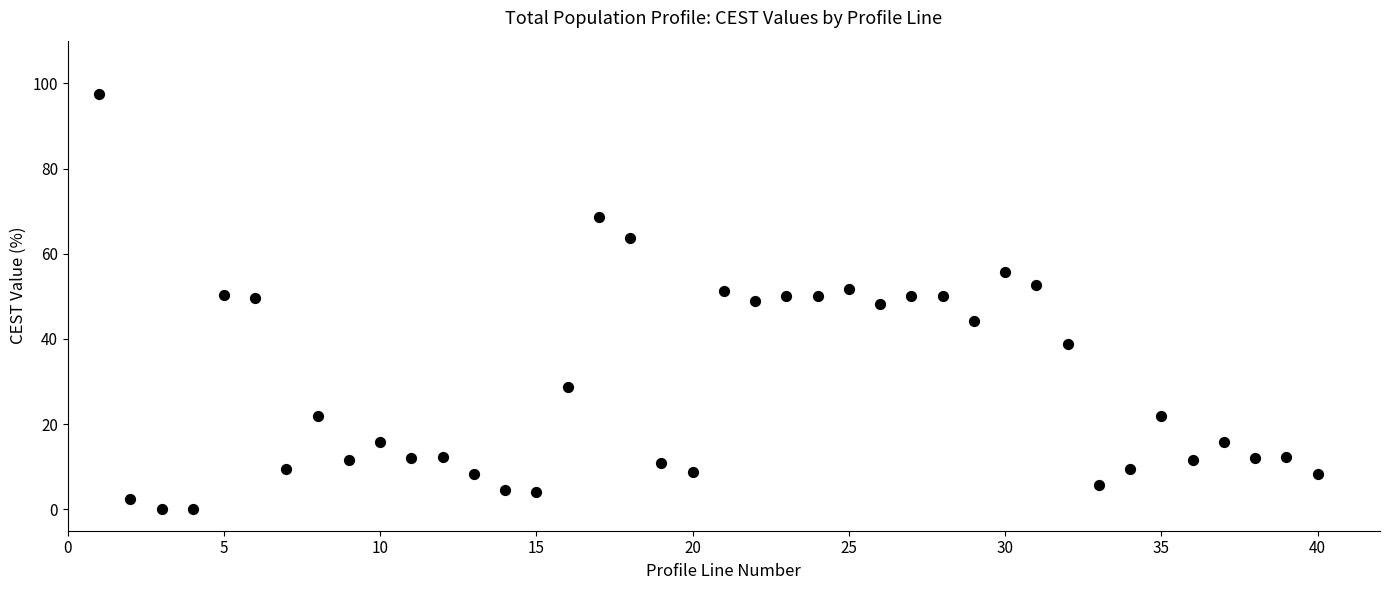

What is the range of X values (max minus min)?

39.0